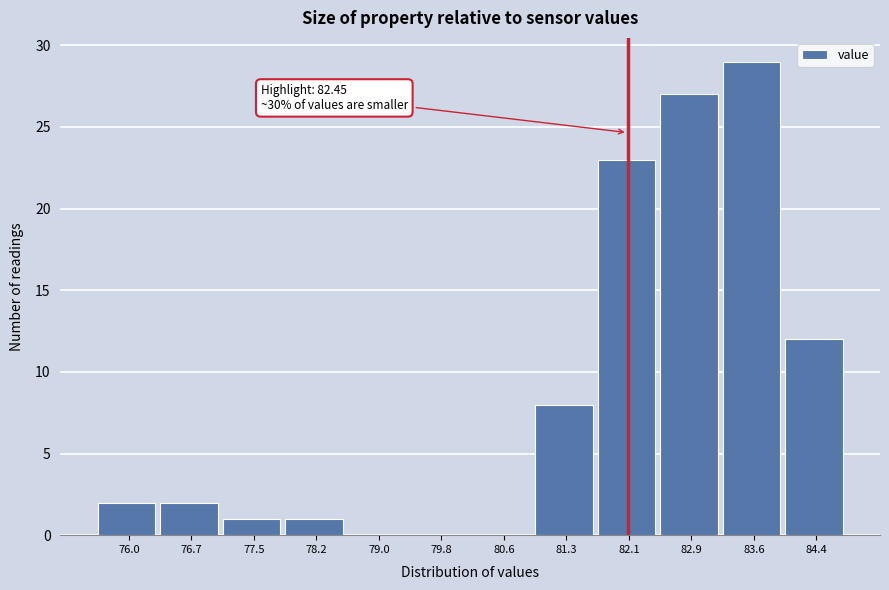

Reading right to left, extract all data points from this chart.

84.4=12	83.6=29	82.9=27	82.1=23	81.3=8	80.6=0	79.8=0	79.0=0	78.2=1	77.5=1	76.7=2	76.0=2